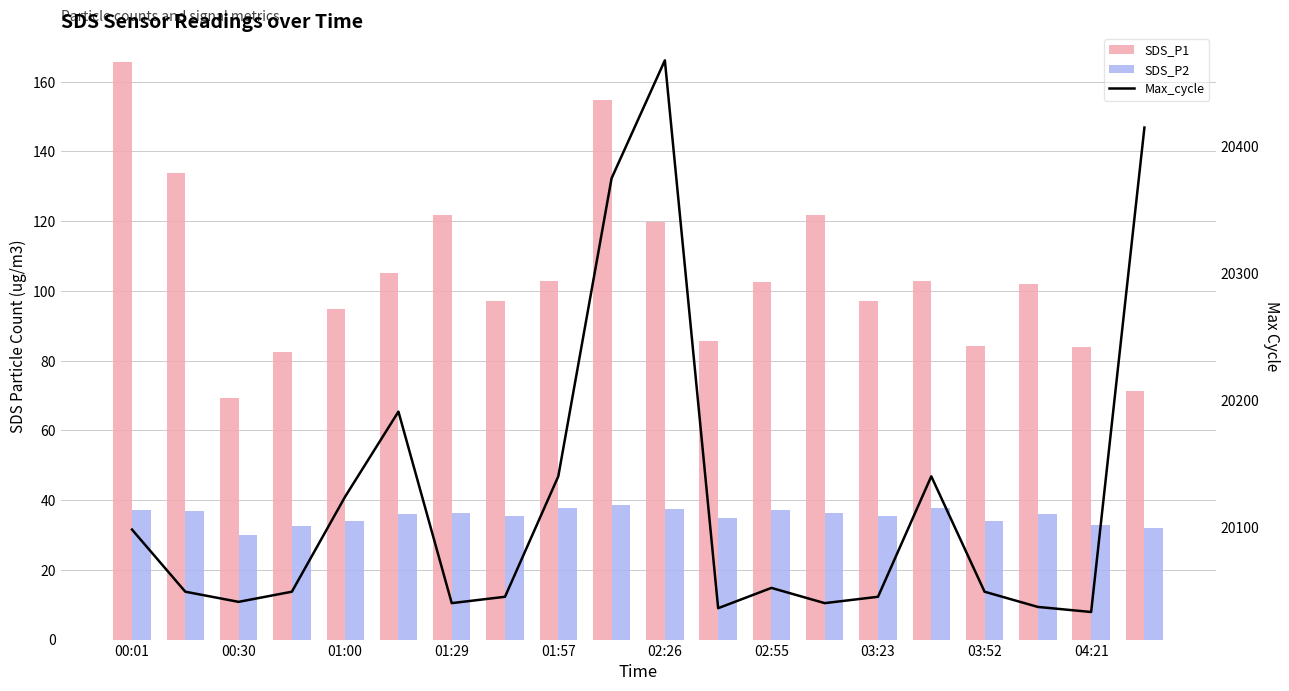

Where does the Max_cycle series first go above 20049?

00:01